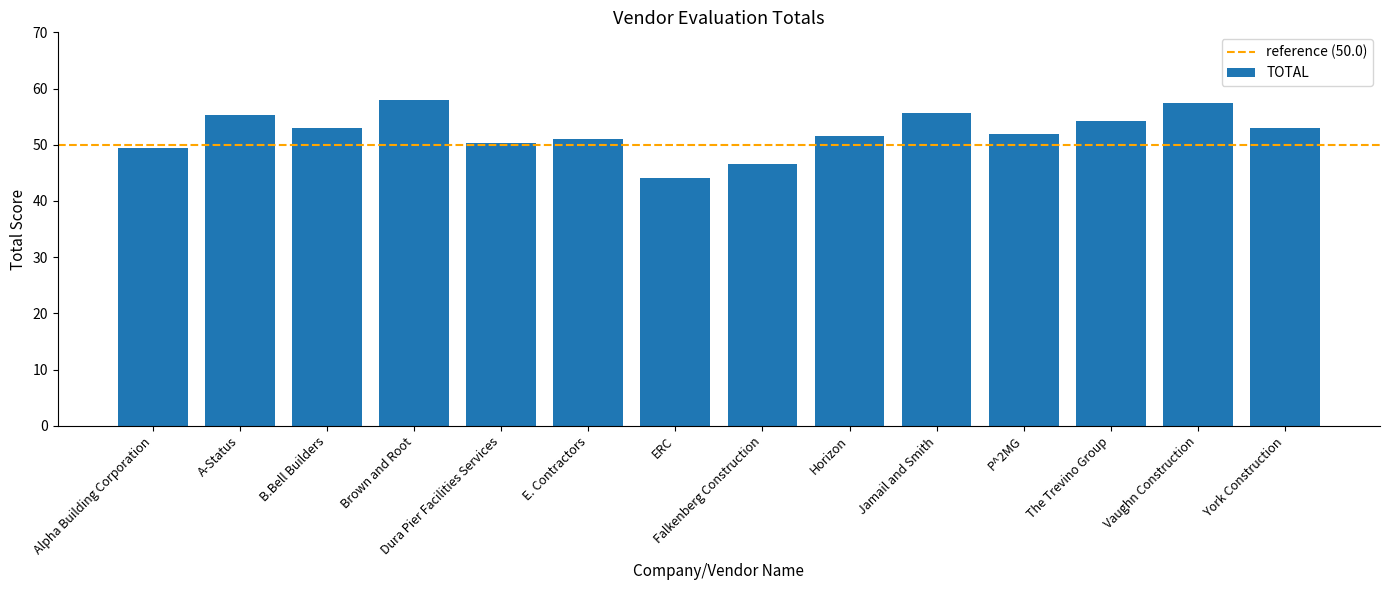

Is it true that the value at Horizon is 51.5?

True